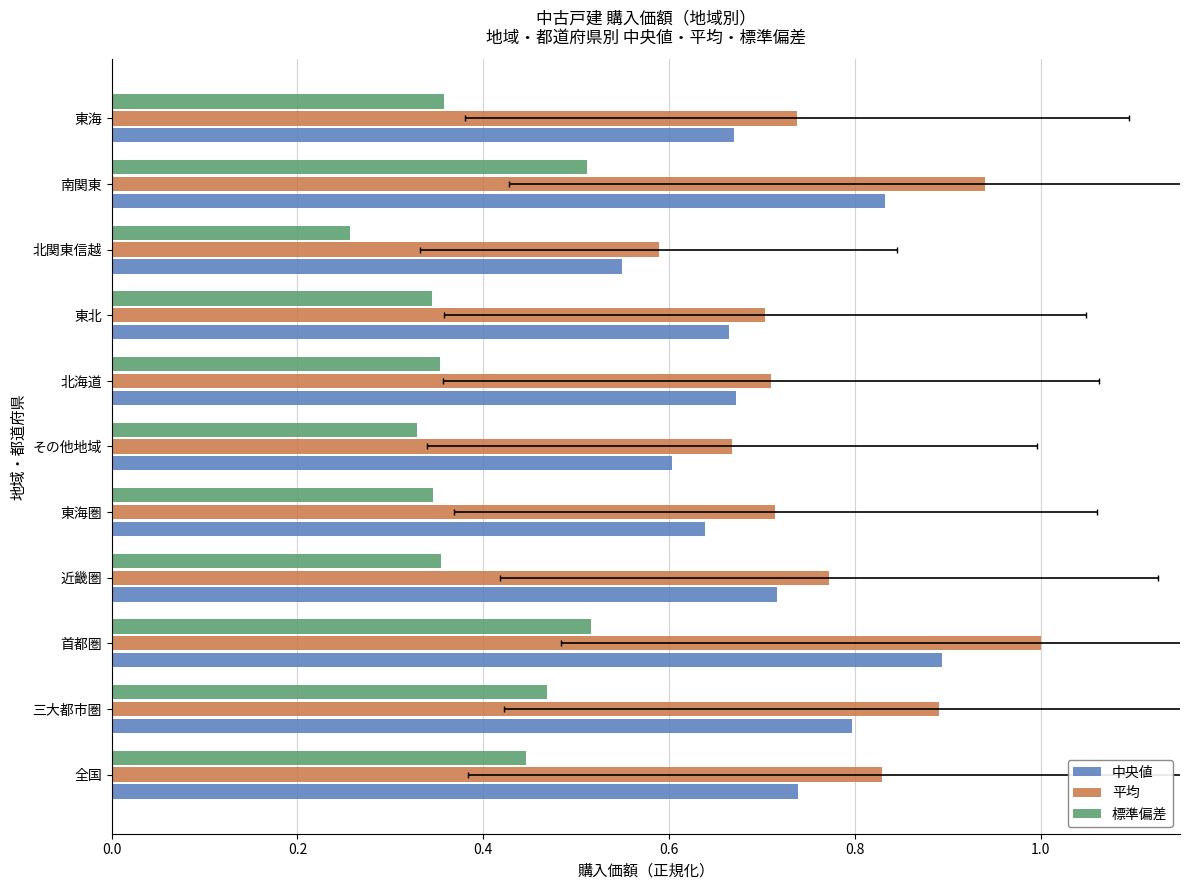

What are all the series names shown in the legend?

中央値, 平均, 標準偏差